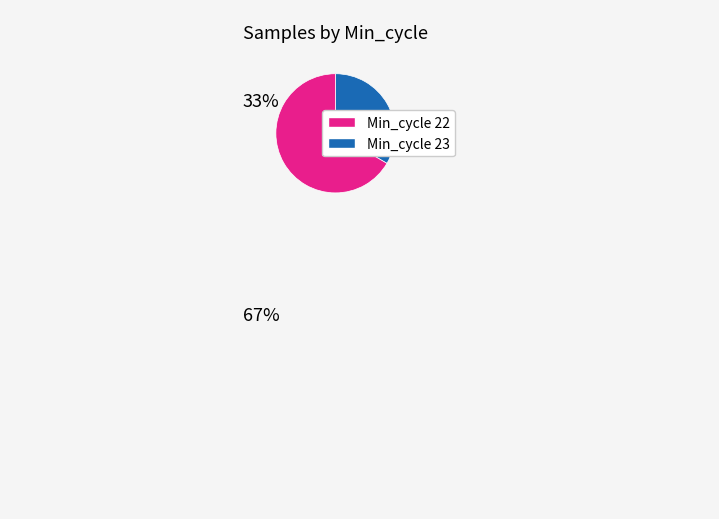

Is there any slice that represents more than half of the pie?

Yes